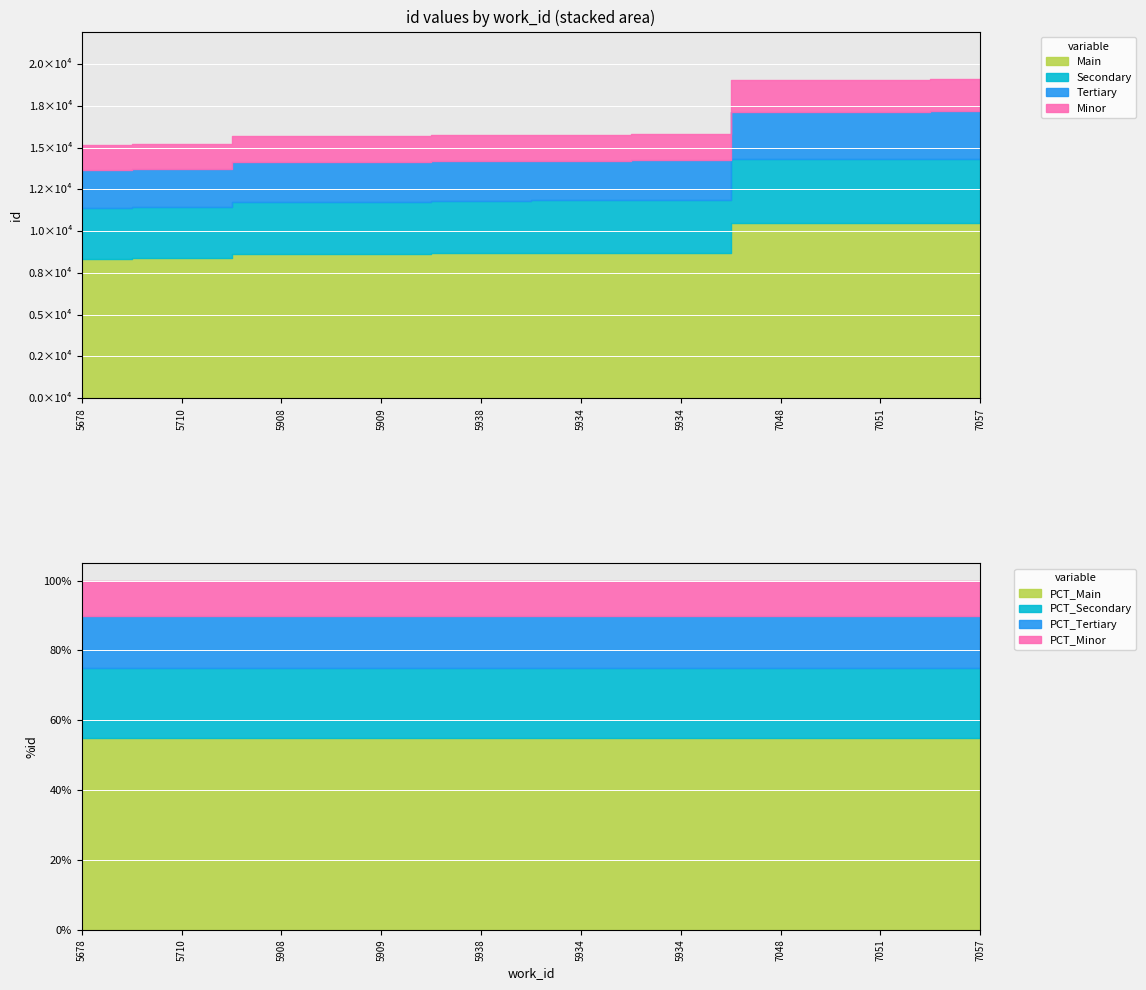

Between 5678 and 5710, which is larger?

5710